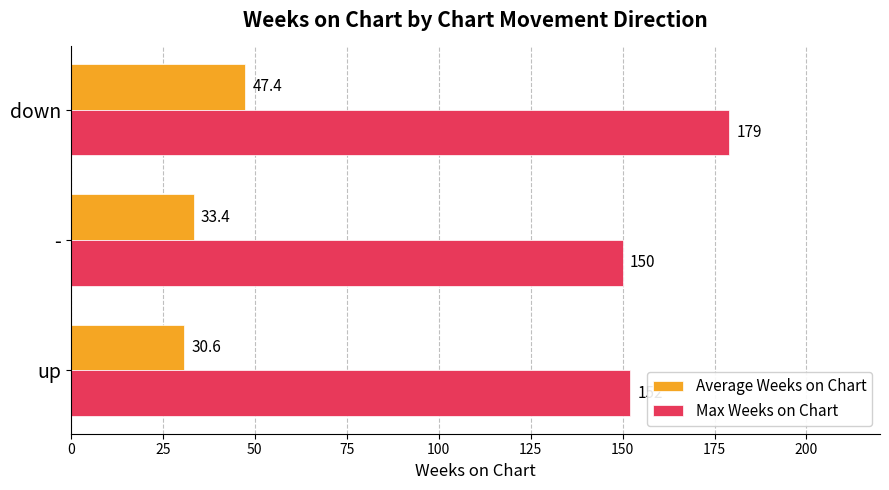

Which series has the largest range (max minus min)?

Max Weeks on Chart